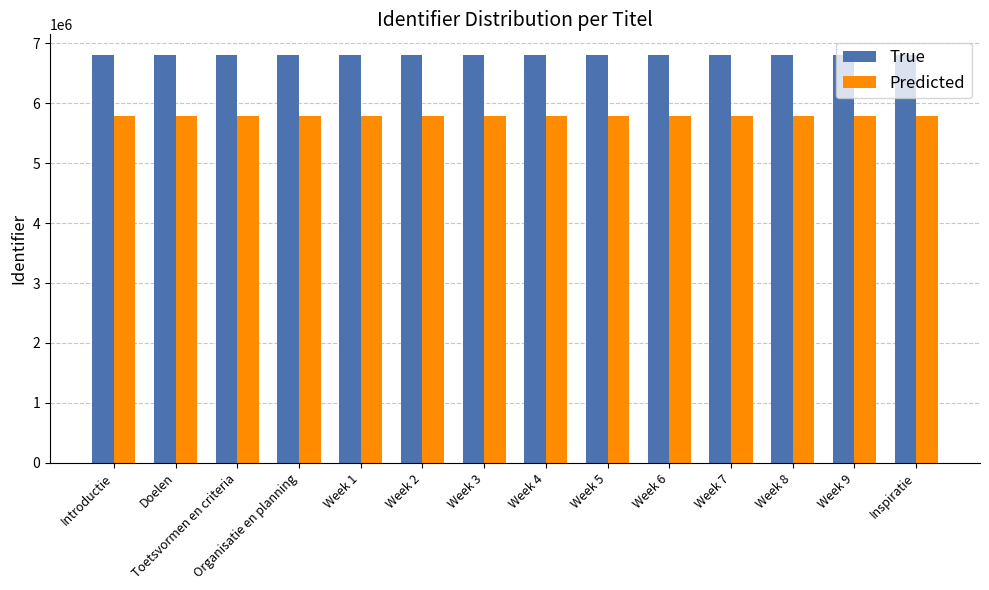

What is the average value of the True series?

6810752